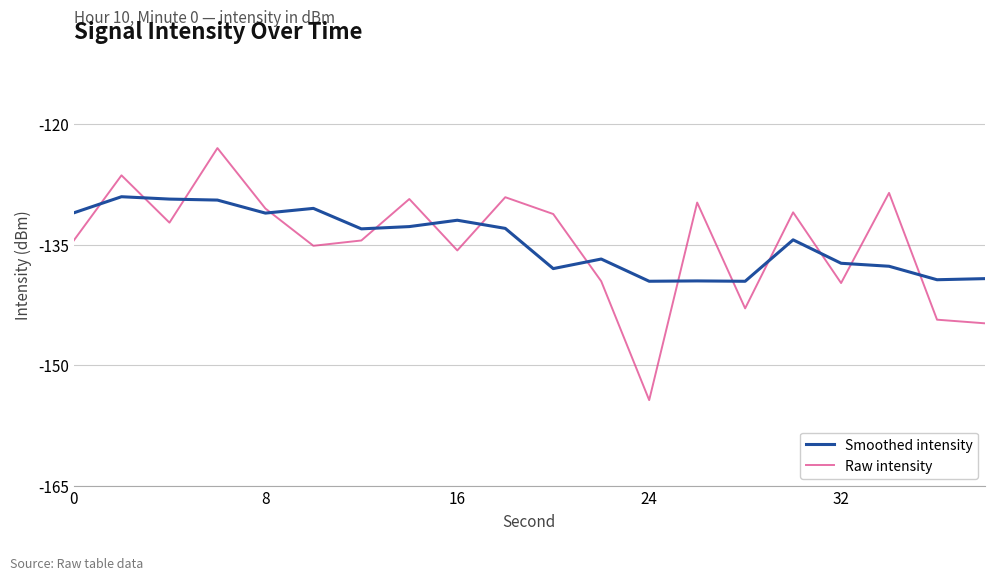

What is the maximum value shown in the chart?

-123.0